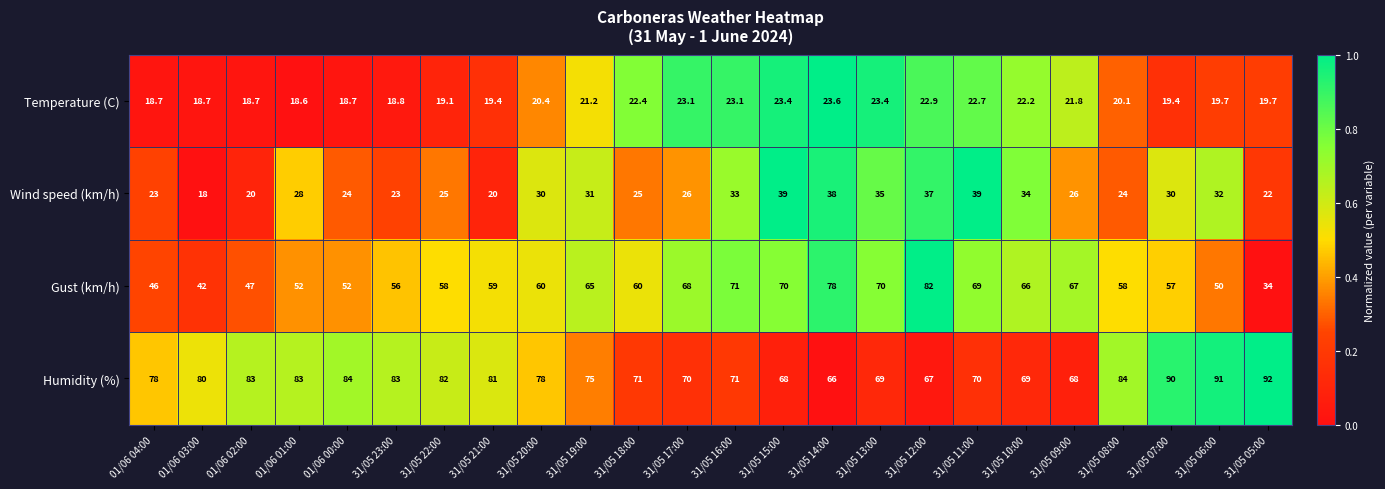

What is the difference between the second highest and second lowest values in the Wind speed (km/h) series?

19.0